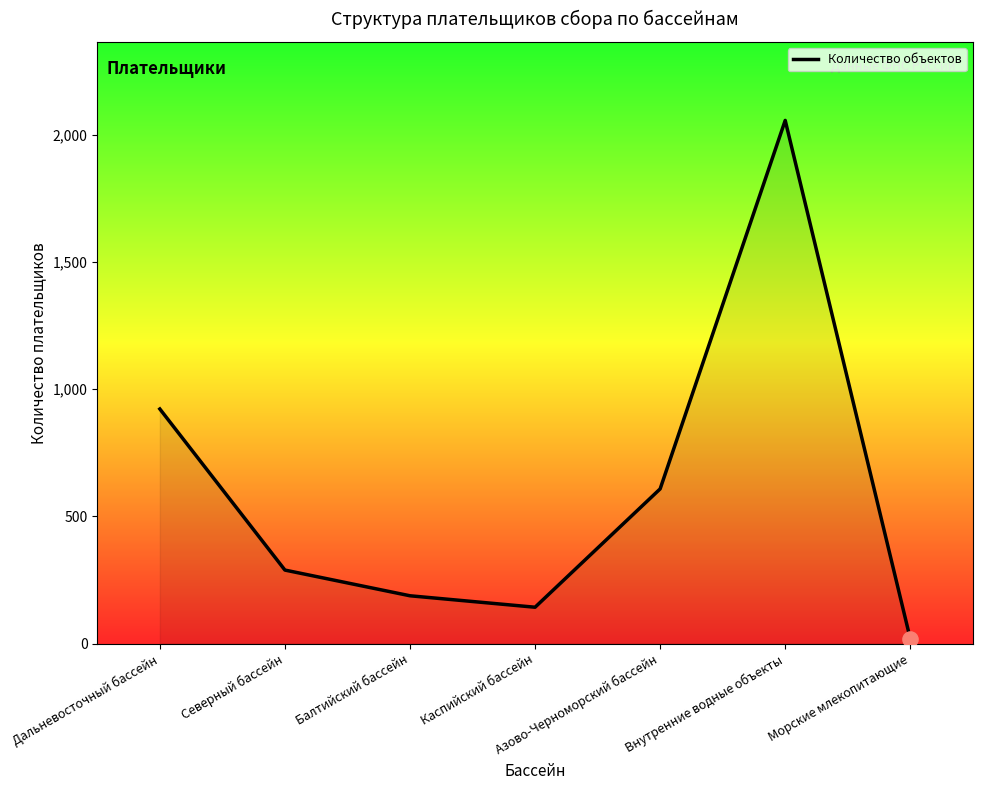

What is the ratio of the value at Морские млекопитающие to the value at Каспийский бассейн?

0.1